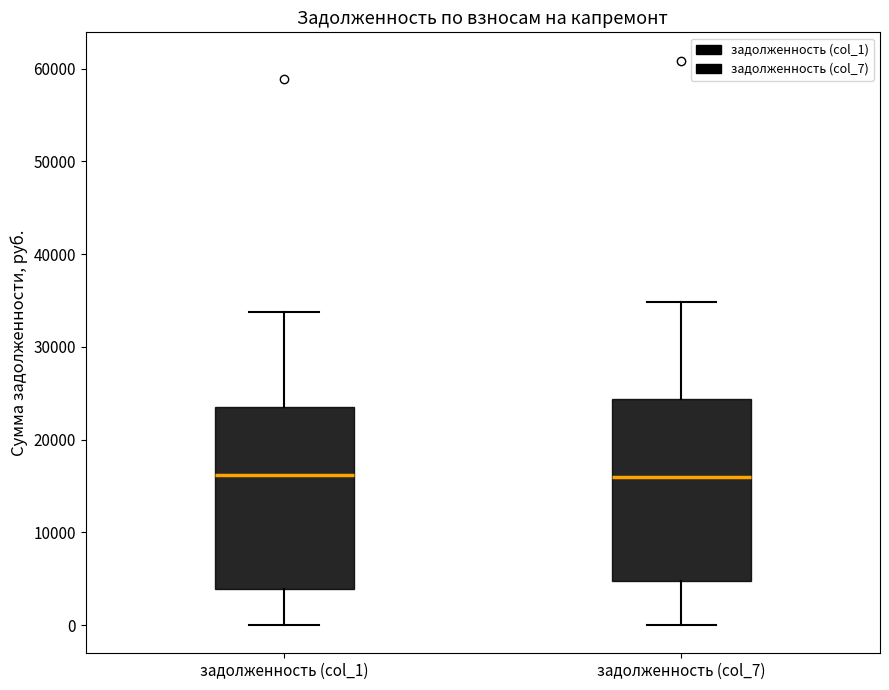

Reading left to right, read every box against the y-axis: the position of its median line, the range the box covers, and the ends of its whiskers. The values are not printed on the chart, so give them approximately, as read against the axis.

задолженность (col_1): median 16000, box 4000 to 24000, whiskers 0 to 34000
задолженность (col_7): median 16000, box 5000 to 24000, whiskers 0 to 35000